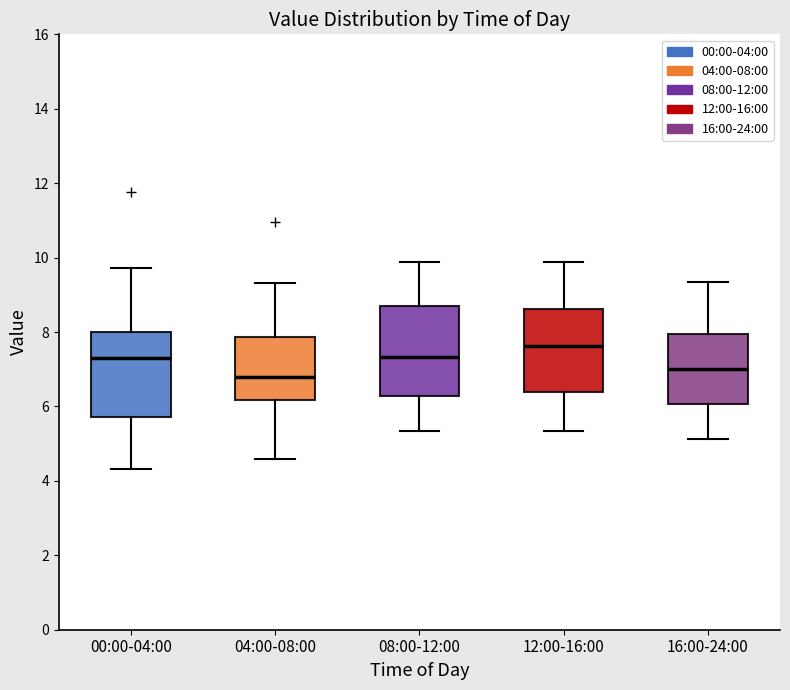

Where is the lower edge of the box for 08:00-12:00 on the y-axis? The values are not printed on the chart, so give them approximately, as read against the axis.

6.2